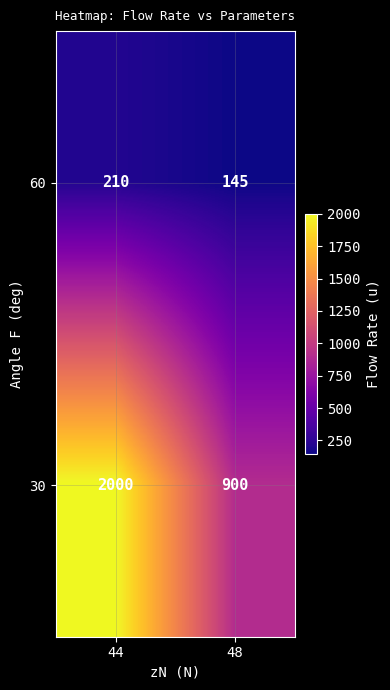

Read the 30 value at 48.

900